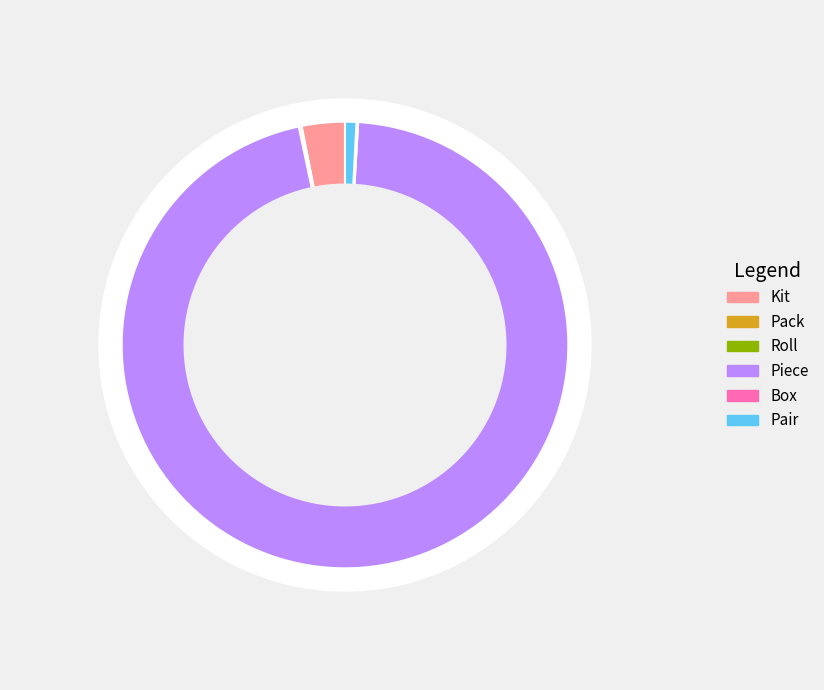

How many slices are in this pie chart?

6